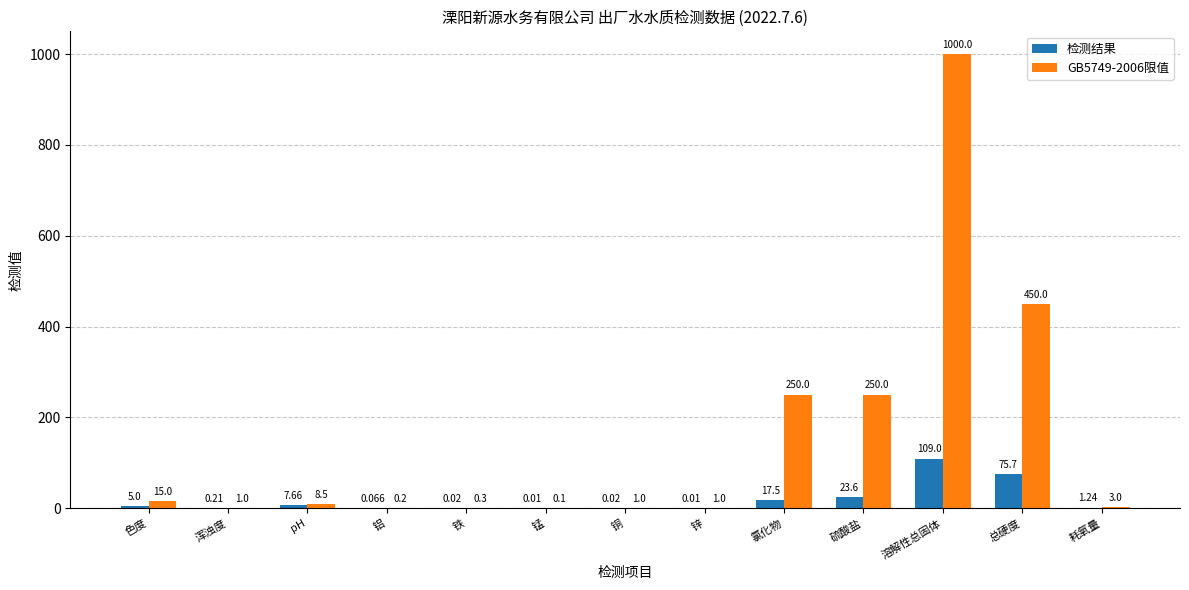

At which category is the sum across all series the highest?

溶解性总固体